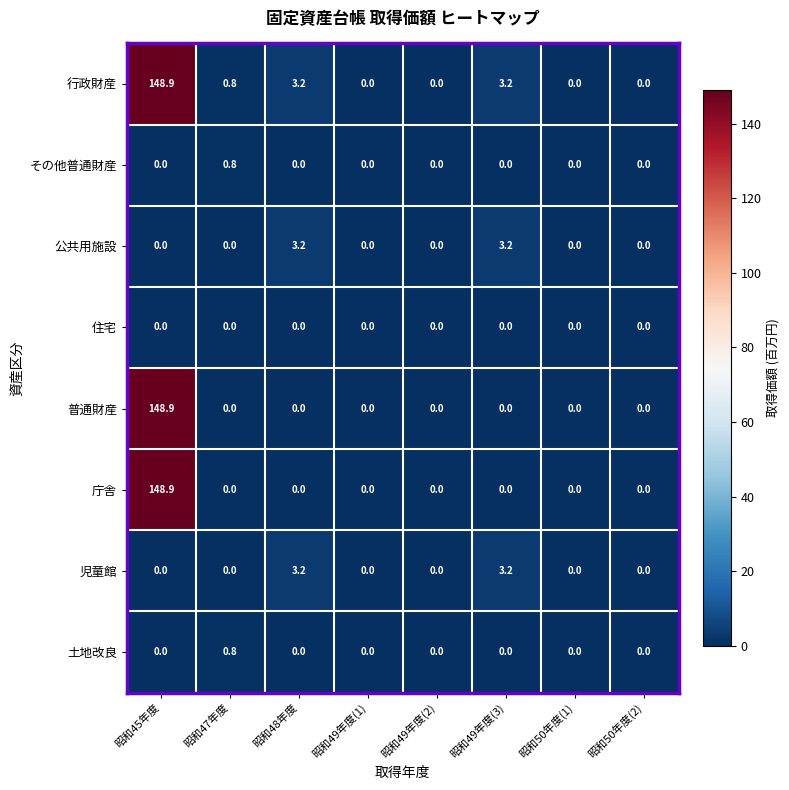

Is the value of 児童館 at 昭和48年度 greater than the value of 土地改良 at 昭和49年度(2)?

Yes